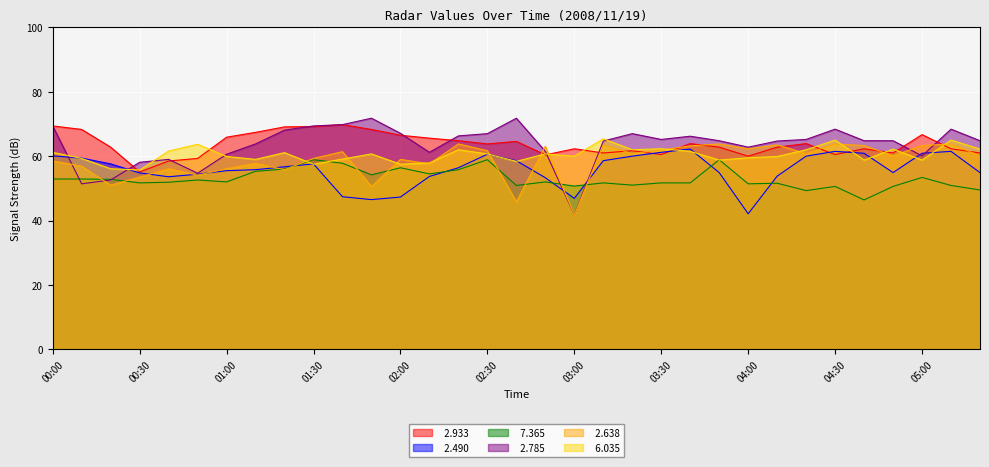

Reading left to right, what are all the values shown in this chart?

  2.933: 69.4	68.3	62.8	55.1	58.5	59.3	65.9	67.4	69.1	69.2	69.8	68.3	66.5	65.6	64.8	63.8	64.6	60.4	62.3	61.0	61.7	60.5	63.9	62.8	60.0	62.8	63.9	60.5	62.3	61.0	66.7	62.3	61.0
  2.490: 60.1	59.4	57.6	54.8	53.6	54.4	55.5	55.8	56.7	57.6	47.4	46.5	47.3	53.7	56.4	60.6	58.6	53.3	46.9	58.6	60.0	61.2	62.2	54.9	42.1	53.8	60.0	61.5	60.9	54.9	60.9	61.5	54.9
  7.365: 52.9	52.9	52.8	51.7	51.9	52.6	52.0	55.3	56.0	58.9	57.8	54.2	56.4	54.5	55.8	58.9	50.9	52.0	50.7	51.7	51.0	51.7	51.7	58.9	51.4	51.6	49.3	50.6	46.4	50.6	53.4	50.9	49.5
  2.785: 69.4	51.4	52.6	58.1	59.0	54.7	60.6	63.8	68.1	69.4	69.8	71.8	67.1	61.2	66.3	67.0	71.8	61.5	41.8	64.7	67.0	65.2	66.2	64.8	62.8	64.7	65.2	68.4	64.8	64.8	60.1	68.4	64.8
  2.638: 58.5	56.9	51.0	53.5	56.1	54.1	56.1	57.8	55.8	59.3	61.4	50.6	59.0	57.6	63.8	61.7	45.8	63.1	41.8	63.5	60.8	61.9	63.2	63.8	62.3	63.5	60.8	63.8	63.3	60.1	63.3	63.8	60.1
  6.035: 61.2	59.3	56.1	55.7	61.6	63.7	59.9	59.0	61.1	57.5	59.1	60.7	57.5	57.9	62.0	60.7	58.4	60.7	60.0	65.4	62.0	62.3	61.5	58.8	59.5	59.9	62.0	65.0	58.8	62.2	58.8	65.0	62.2